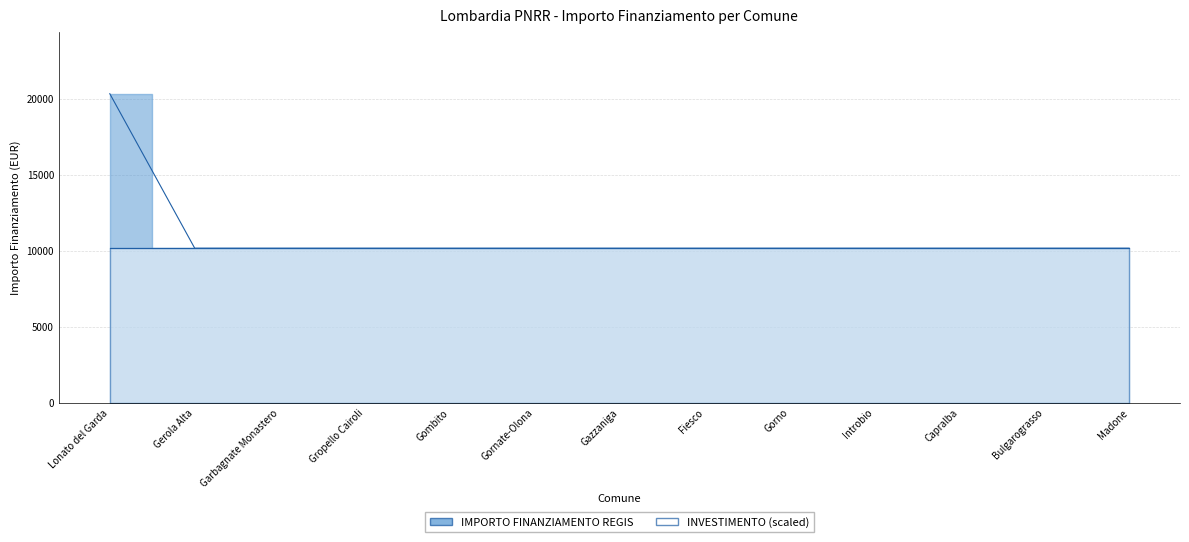

Which label corresponds to the smallest value in the chart?

Gerola Alta